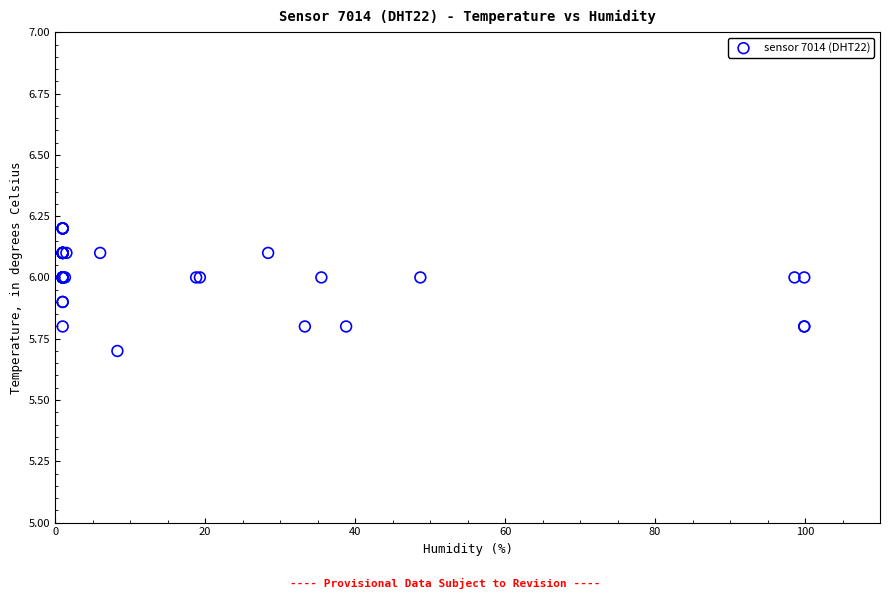

What Y value in the scatter plot is closest to 5?

5.7